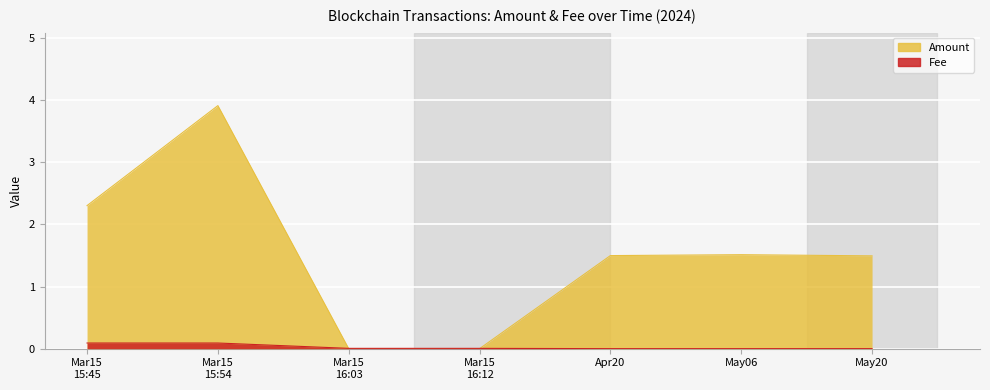

What is the label of the 5th point from the left?

Apr20